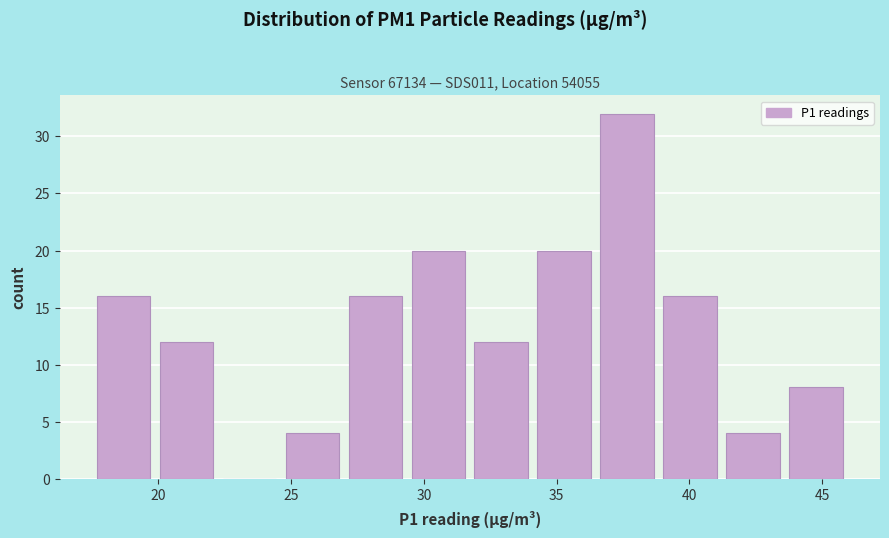

Reading left to right, list every bar in this chart as the range it spans on the x-axis followed by its height. Neither the bar edges nor the heights are printed on the chart, so give them approximately, as read against the axes.

17.5 to 20.0: 16
20.0 to 22.0: 12
22.0 to 24.5: 0
24.5 to 27.0: 4
27.0 to 29.5: 16
29.5 to 31.5: 20
31.5 to 34.0: 12
34.0 to 36.5: 20
36.5 to 39.0: 32
39.0 to 41.0: 16
41.0 to 43.5: 4
43.5 to 46.0: 8